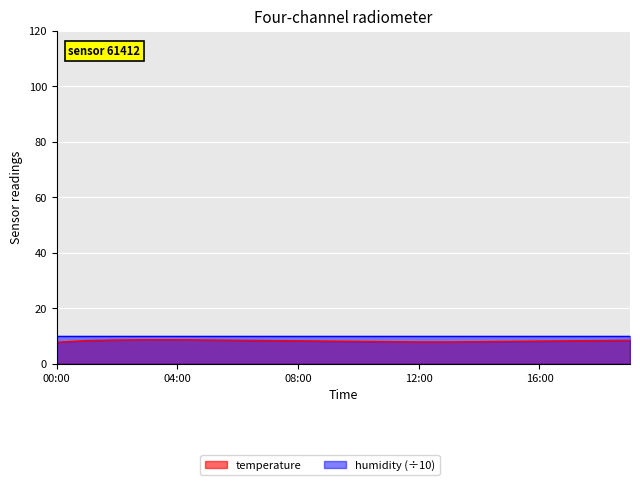

Reading left to right, what are all the values shown in this chart?

00:00=7.7	01:00=8.3	02:00=8.5	03:00=8.6	04:00=8.6	05:00=8.5	06:00=8.4	07:00=8.3	08:00=8.2	09:00=8.1	10:00=8.0	11:00=7.9	12:00=7.8	13:00=7.8	14:00=7.9	15:00=8.0	16:00=8.1	17:00=8.2	18:00=8.3	19:00=8.4